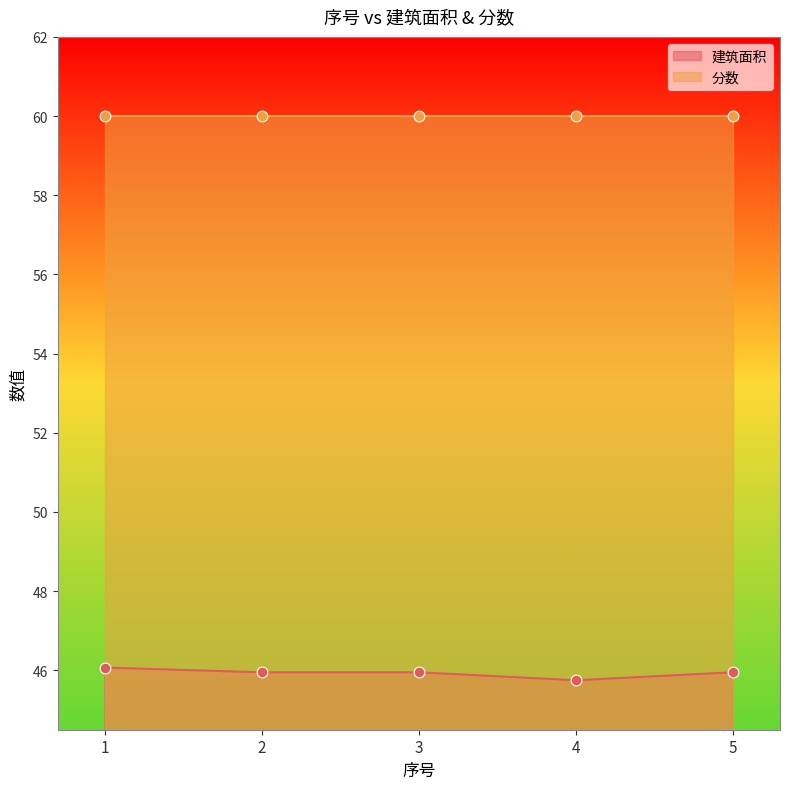

What is the ratio of the value at 5 to the value at 2?

1.0